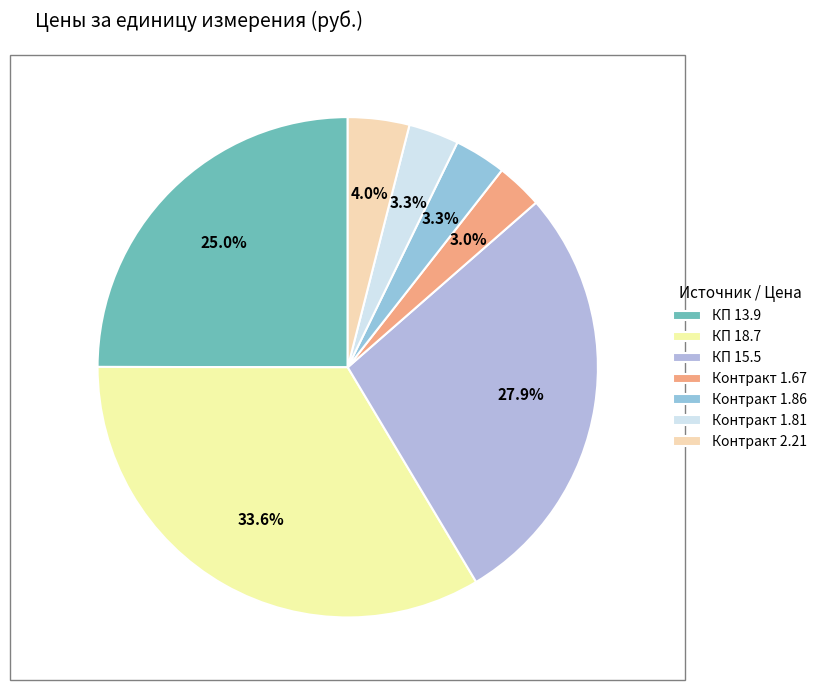

What is the ratio of the value at Контракт 1.81 to the value at КП 13.9?

0.1